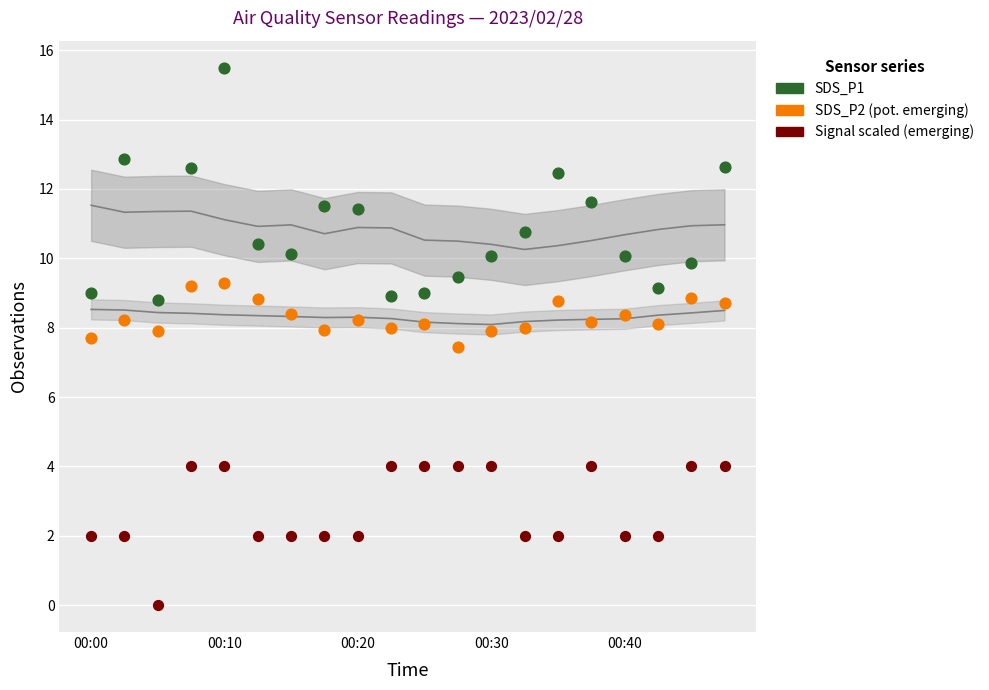

Across all data points, what is the range of Y values (max minus min)?

15.5